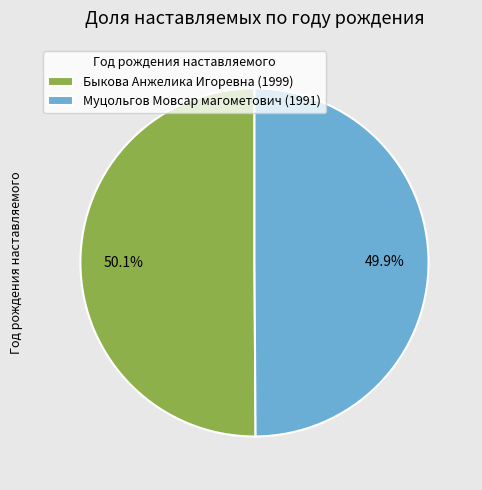

Count the number of slices in the pie.

2